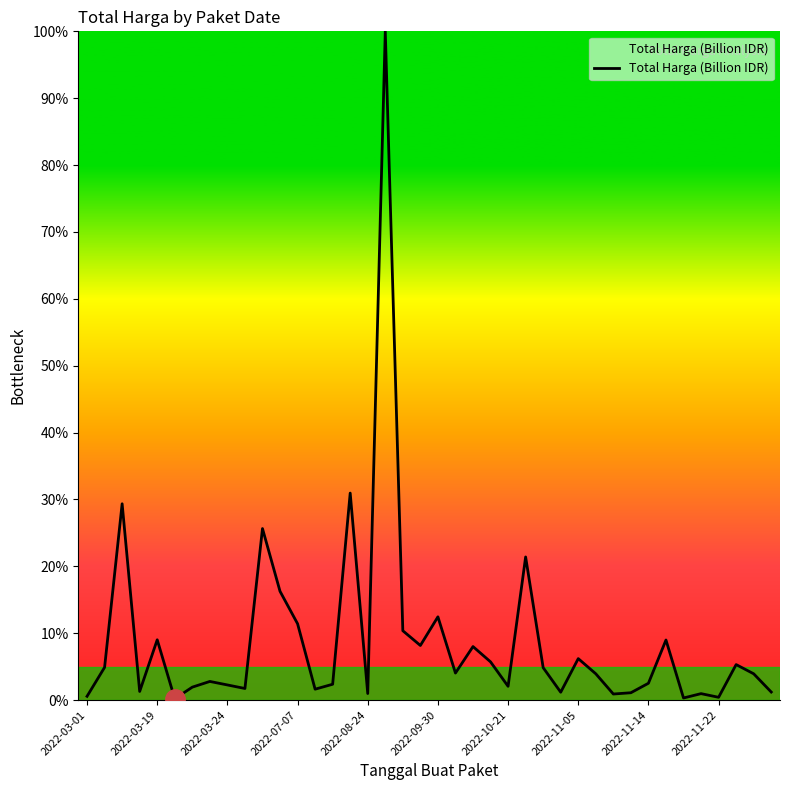

What is the maximum value shown in the chart?

100.0